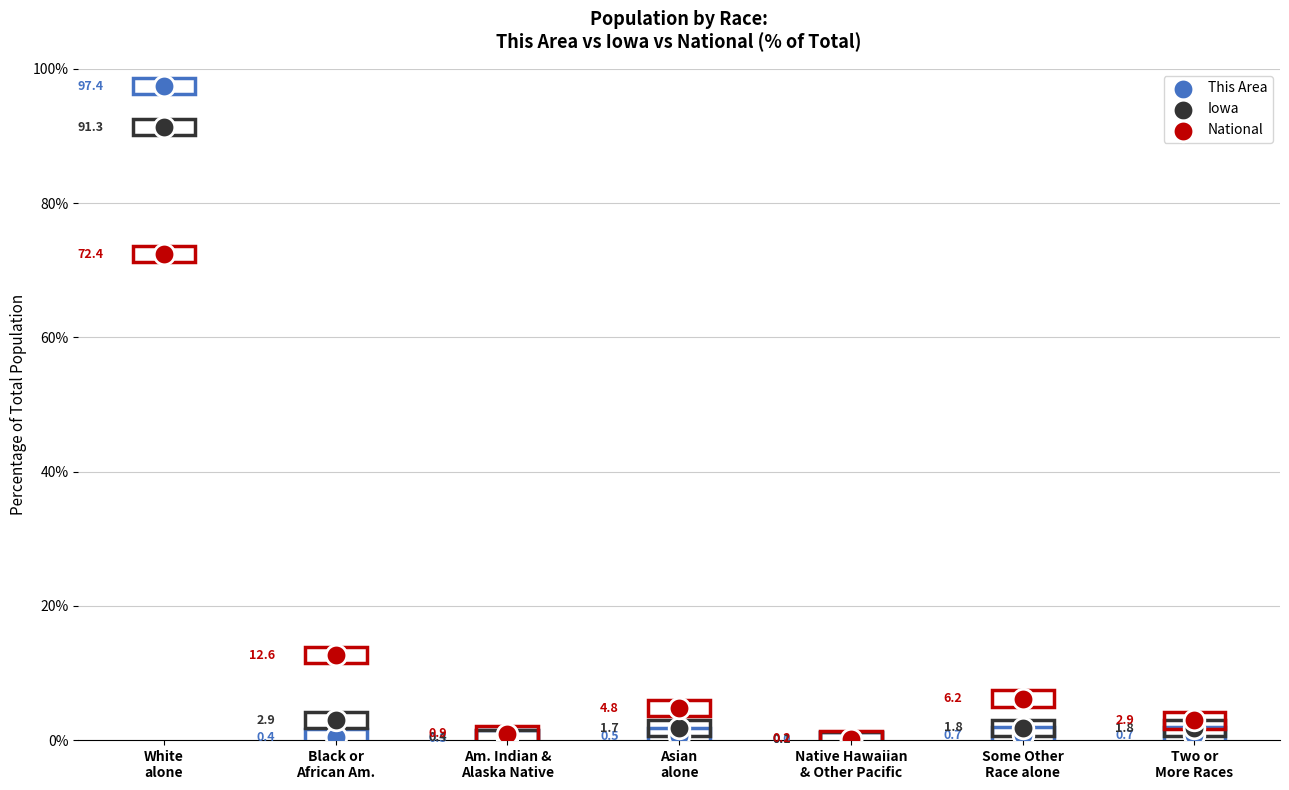

In the This Area series, what Y value is closest to 48?

0.7